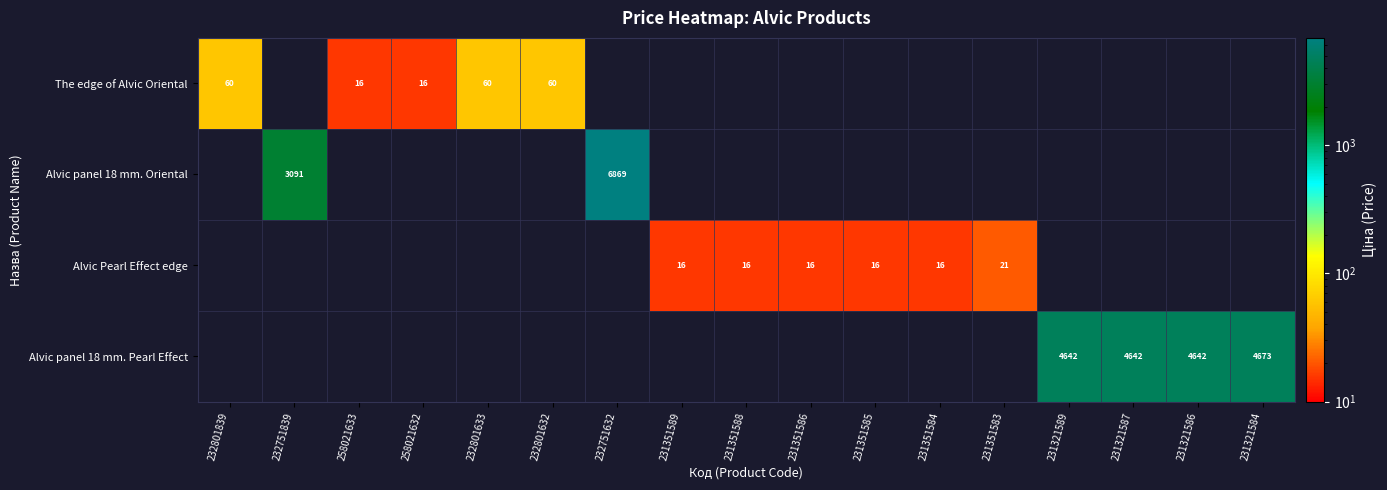

What is the maximum value shown in the chart?

6869.4